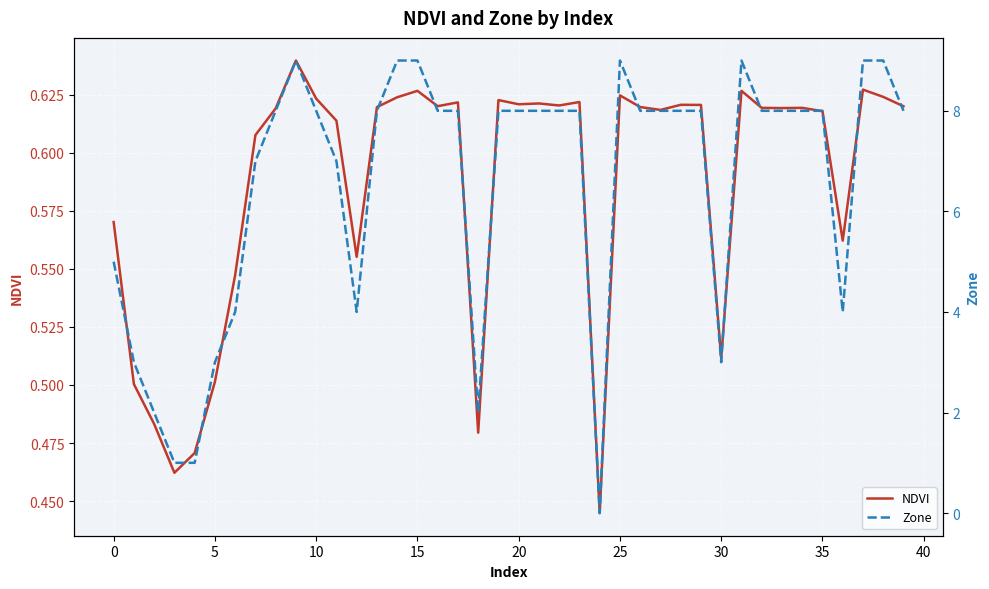

The value of NDVI at 5 is 0.8. True or false?

False